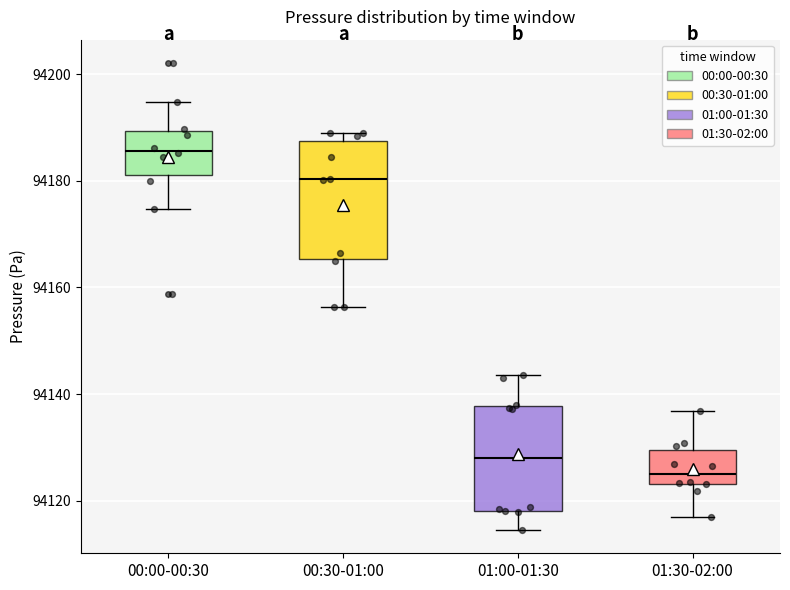

Reading left to right, transcribe this box plot: for each box, give where its median line is, the range the box spans, and where its two whiskers end, as read against the y-axis. The values are not printed on the chart, so give them approximately, as read against the axis.

00:00-00:30: median 94186, box 94182 to 94190, whiskers 94174 to 94194
00:30-01:00: median 94180, box 94166 to 94188, whiskers 94156 to 94188 (just above the box's upper edge)
01:00-01:30: median 94128, box 94118 to 94138, whiskers 94114 to 94144
01:30-02:00: median 94124 (just above the box's lower edge), box 94124 to 94130, whiskers 94116 to 94136